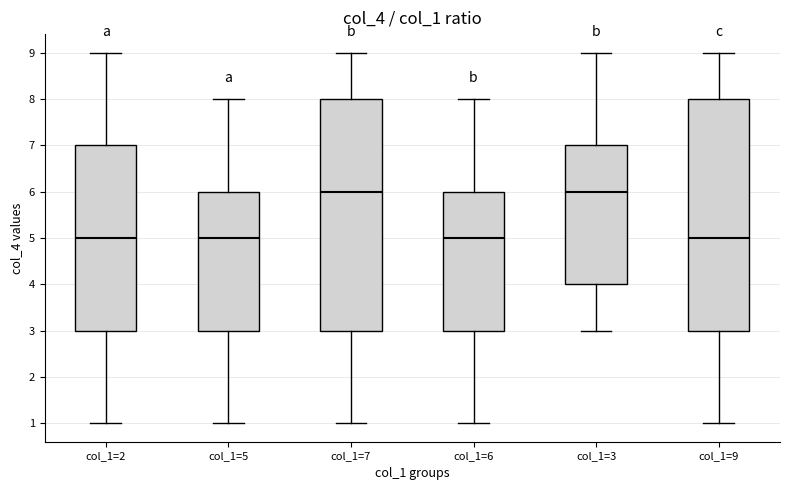

Reading left to right, read every box against the y-axis: the position of its median line, the range the box covers, and the ends of its whiskers. The values are not printed on the chart, so give them approximately, as read against the axis.

col_1=2: median 5, box 3 to 7, whiskers 1 to 9
col_1=5: median 5, box 3 to 6, whiskers 1 to 8
col_1=7: median 6, box 3 to 8, whiskers 1 to 9
col_1=6: median 5, box 3 to 6, whiskers 1 to 8
col_1=3: median 6, box 4 to 7, whiskers 3 to 9
col_1=9: median 5, box 3 to 8, whiskers 1 to 9